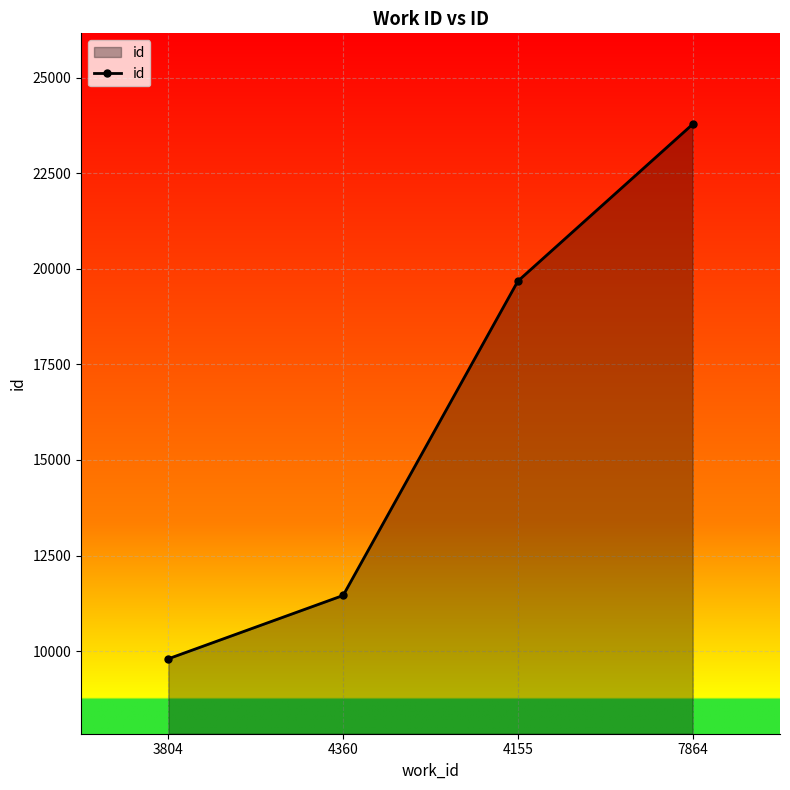

How many values are below 19677?

2